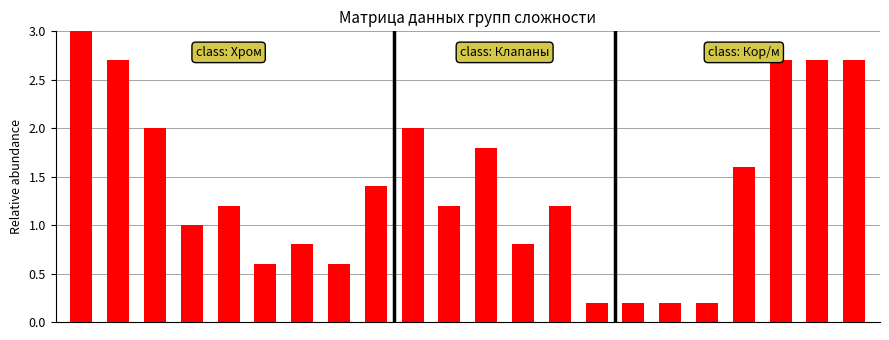

What is the maximum value shown in the chart?

3.0